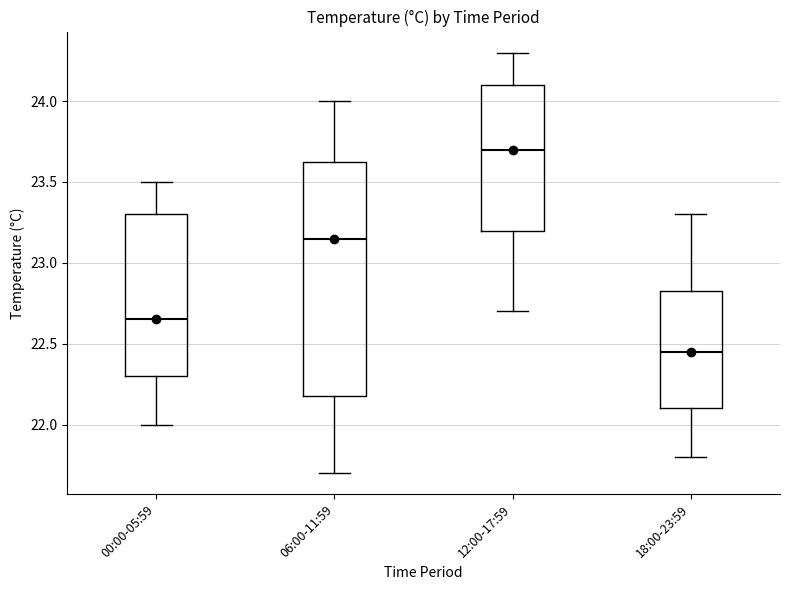

Where does the median line of the box for 18:00-23:59 sit on the y-axis? The values are not printed on the chart, so give them approximately, as read against the axis.

22.45